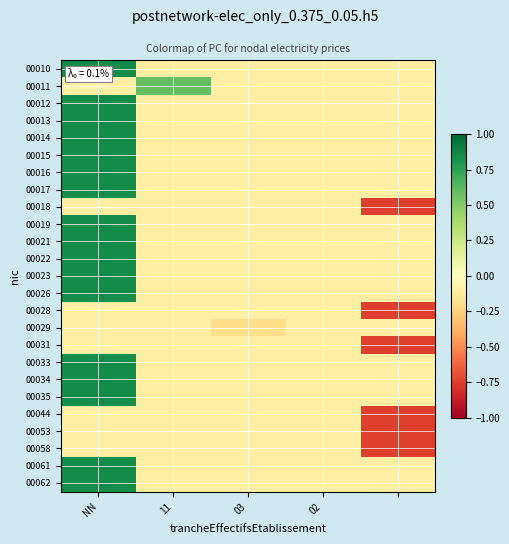

Which series has the widest spread of values?

00010